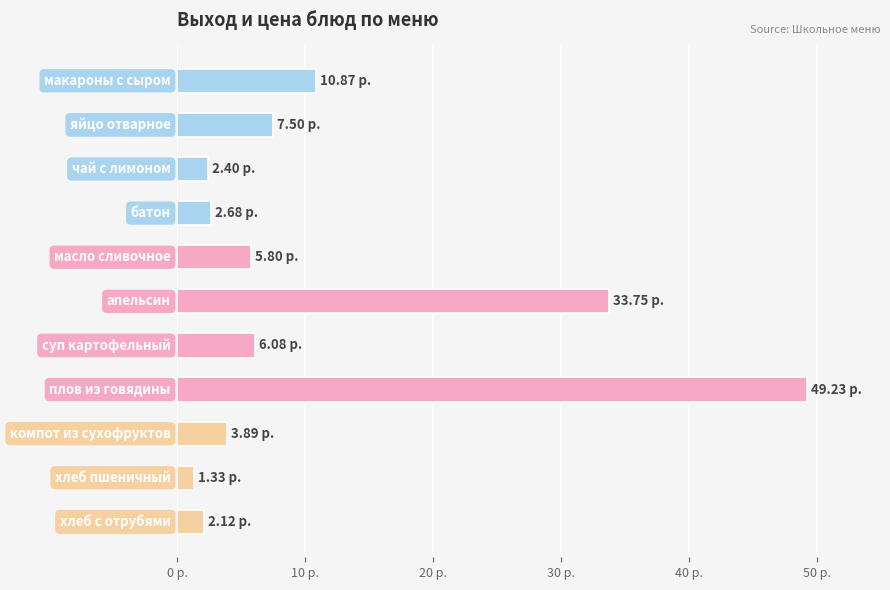

What is the maximum value shown in the chart?

49.2